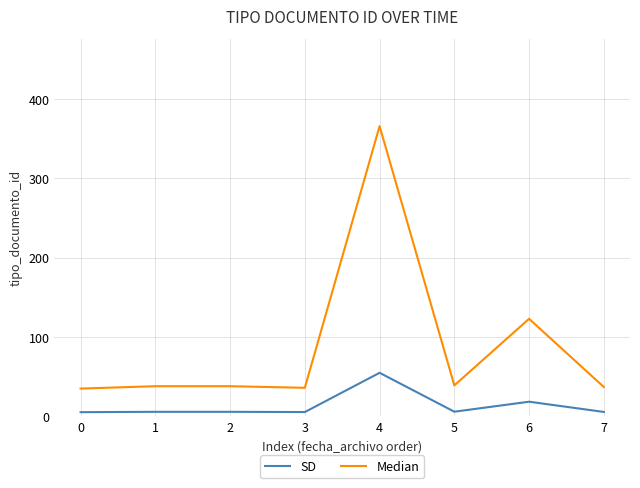

What is the difference between the maximum and second lowest values in the SD series?

49.5